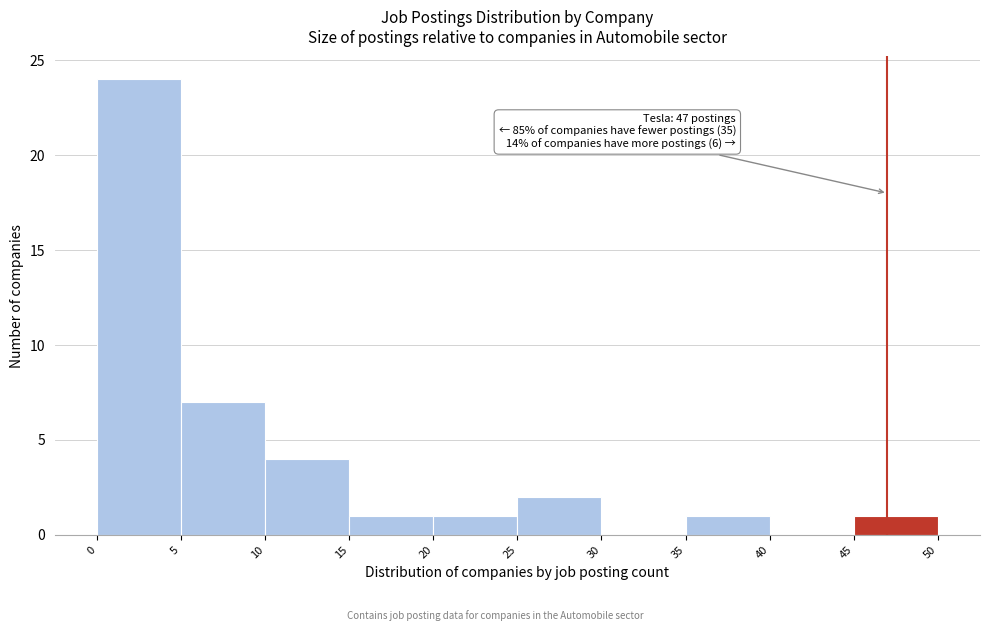

Which range on the x-axis has the tallest bar?

0 to 5